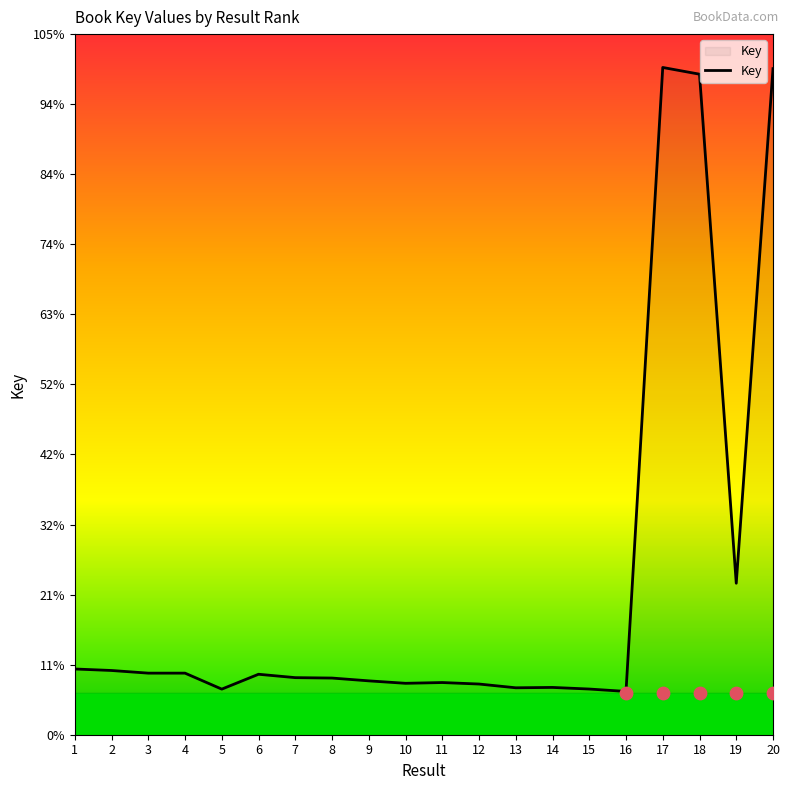

What is the change in value from 9 to 12?

-10173734